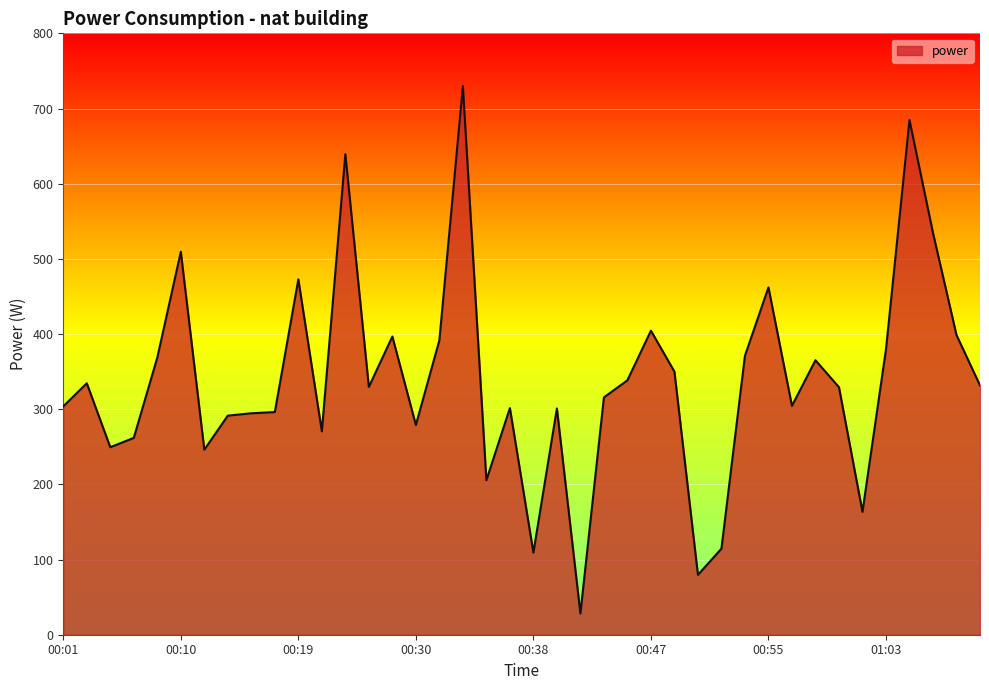

What is the smallest value displayed?

28.2